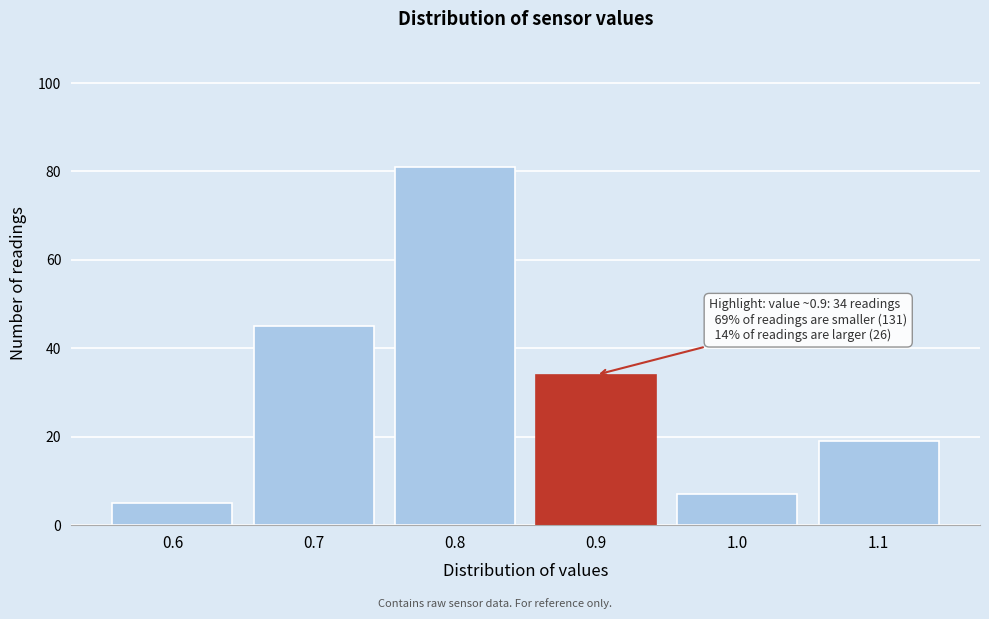

Which range on the x-axis has the tallest bar?

0.75 to 0.85